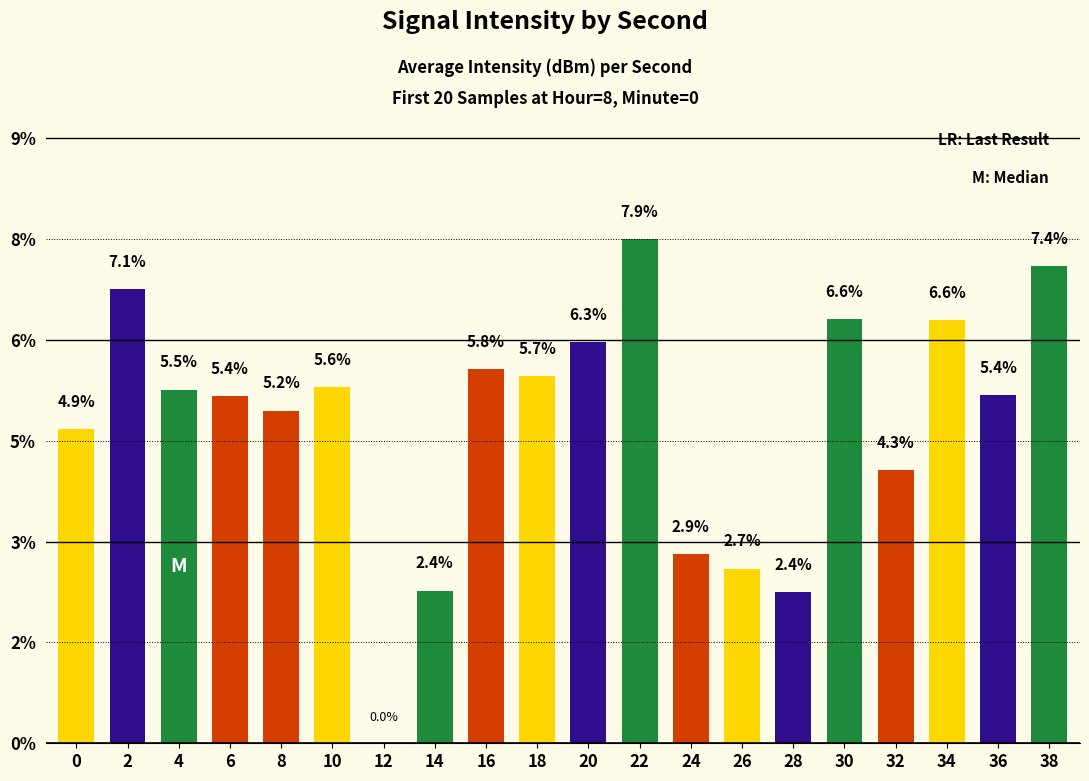

Reading left to right, what are all the values shown in this chart?

0=4.9	2=7.1	4=5.5	6=5.4	8=5.2	10=5.6	12=0.0	14=2.4	16=5.8	18=5.7	20=6.3	22=7.9	24=2.9	26=2.7	28=2.4	30=6.6	32=4.3	34=6.6	36=5.4	38=7.4